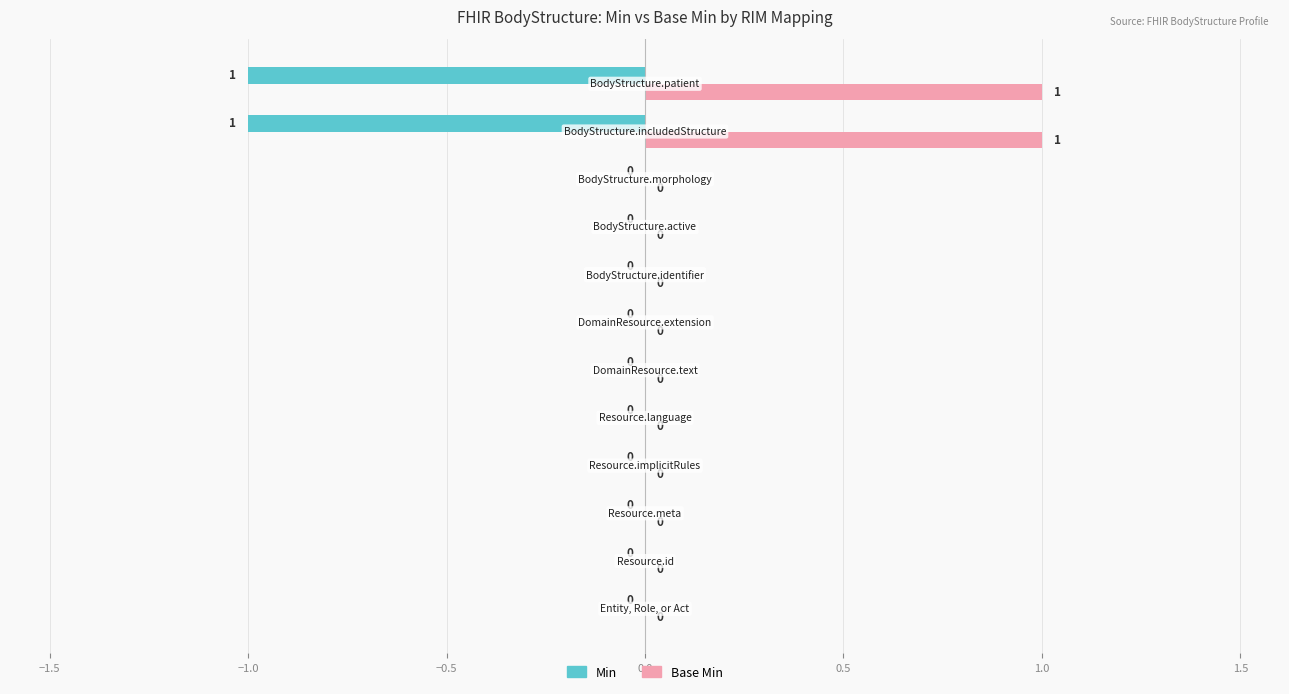

How many Min values are between 0 and 1?

10